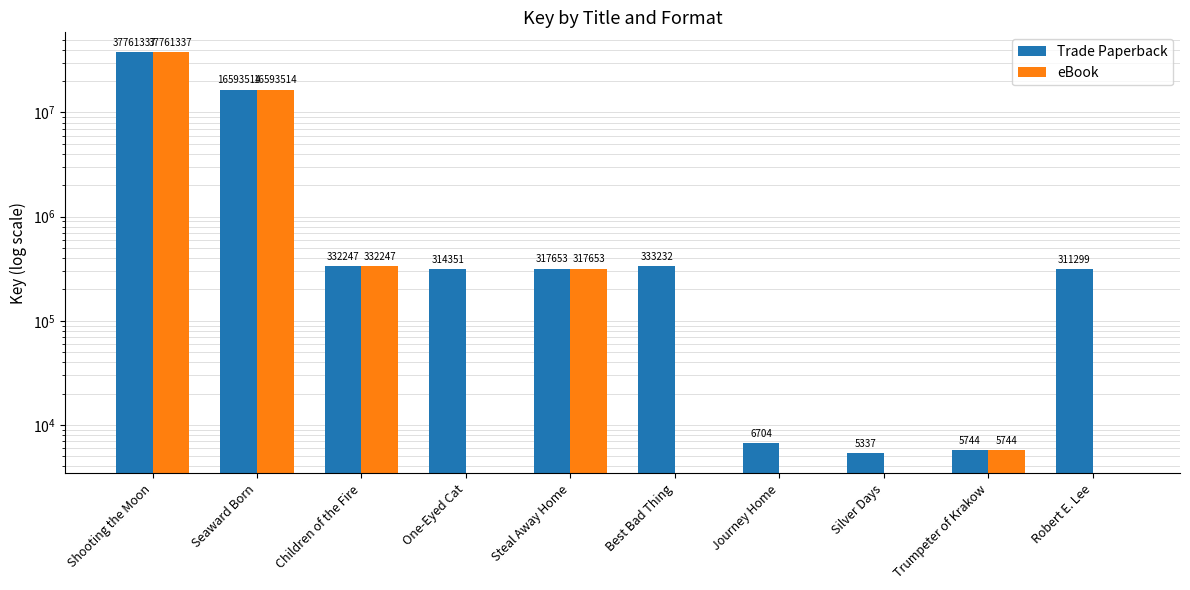

How many values in eBook are above zero?

5